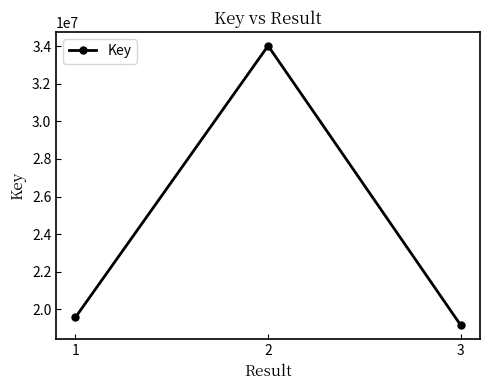

Reading right to left, what are all the values shown in this chart?

3=19139663	2=34033684	1=19559942